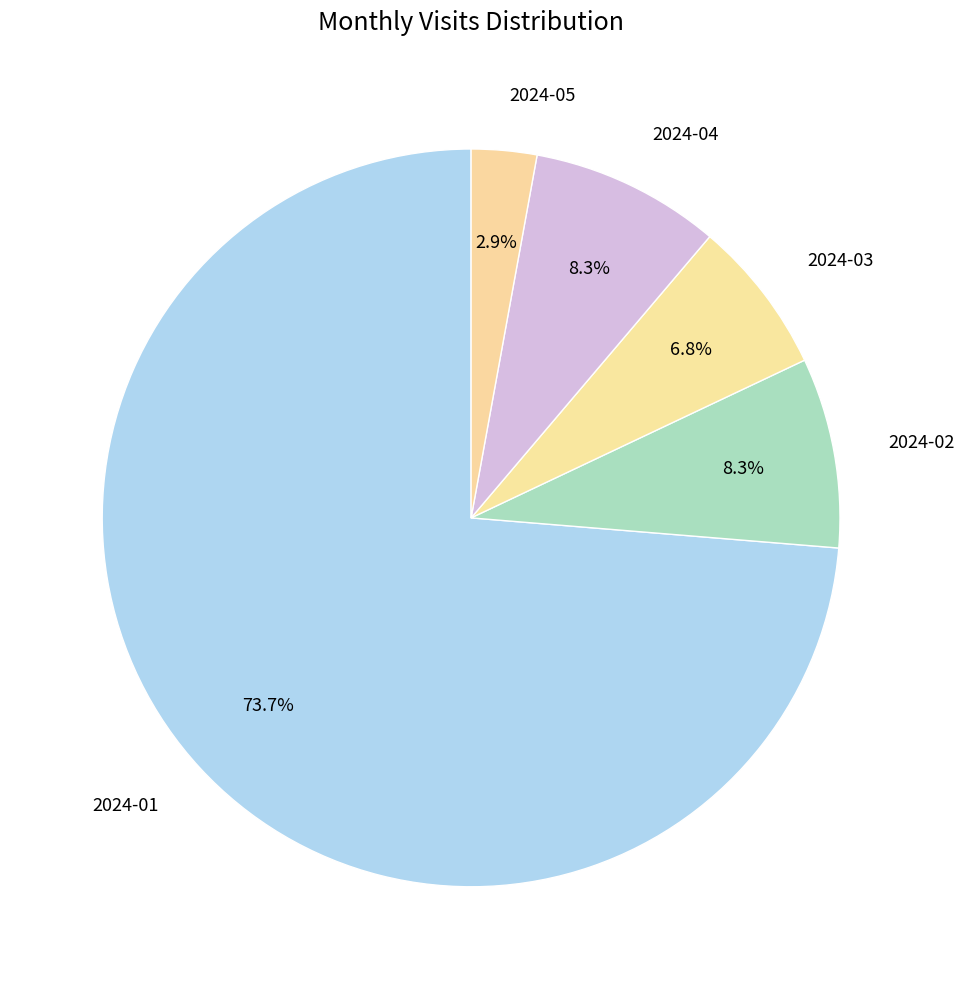

How many slices are in this pie chart?

5